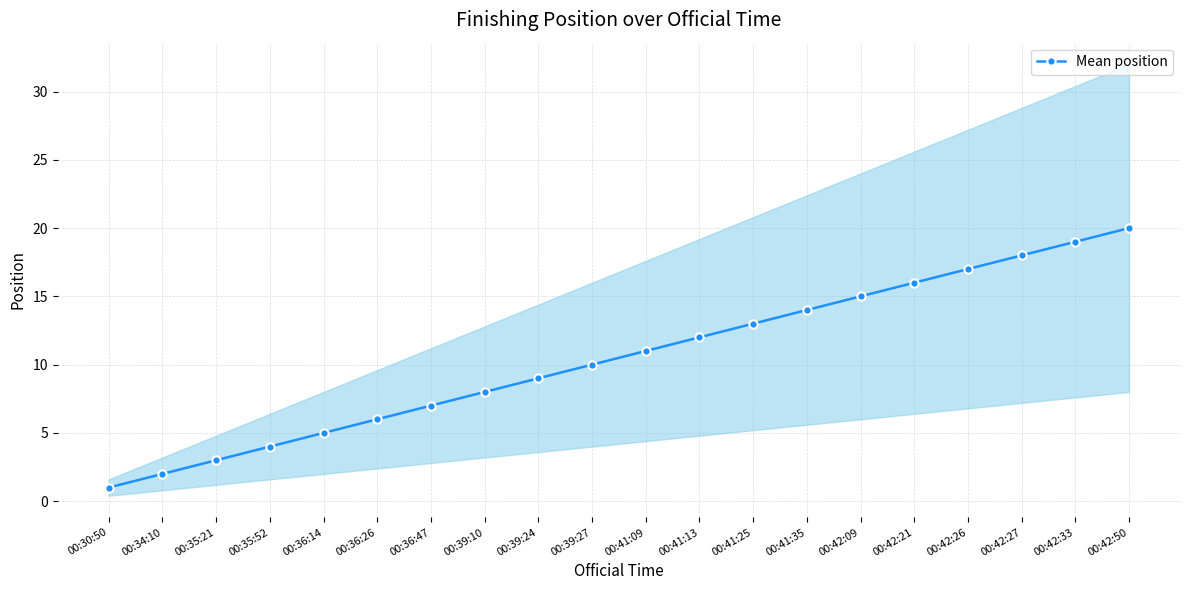

What is the maximum value shown in the chart?

20